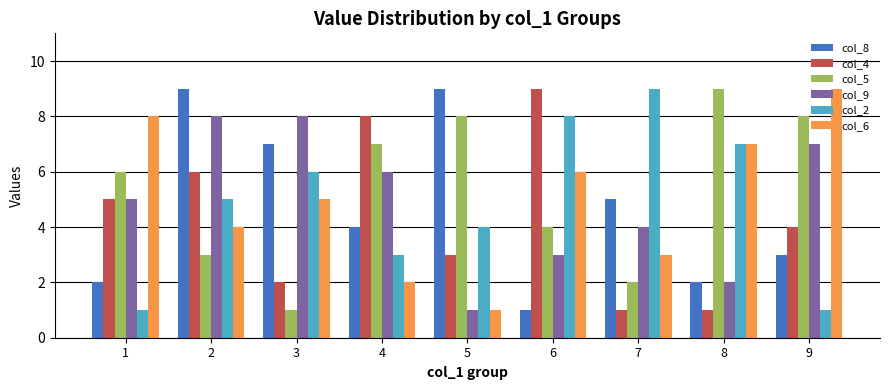

Read the col_4 value at 2.

6